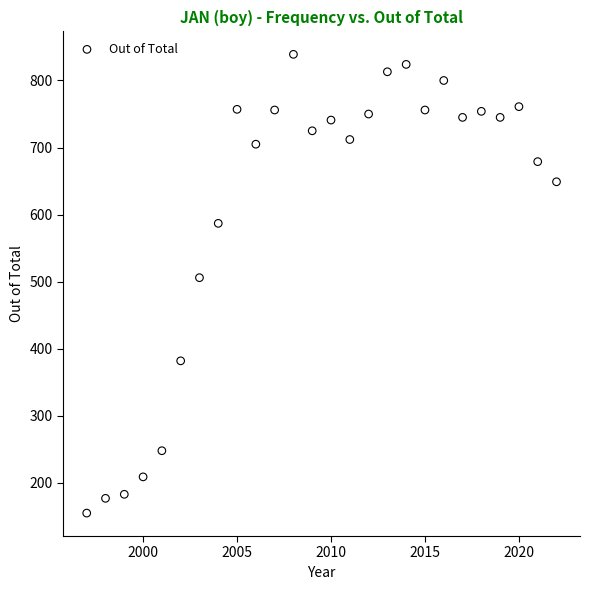

What Y value in the scatter plot is closest to 497?

506